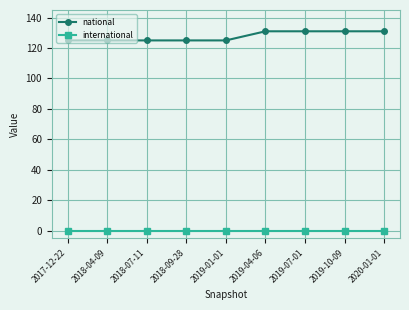

What are all the series names shown in the legend?

national, international